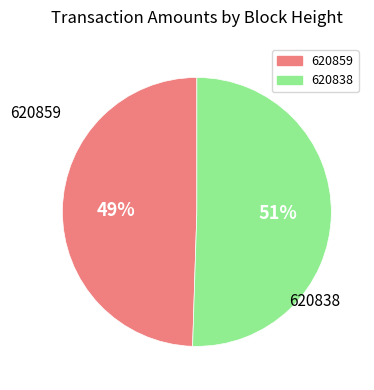

How many segments does this pie chart have?

2